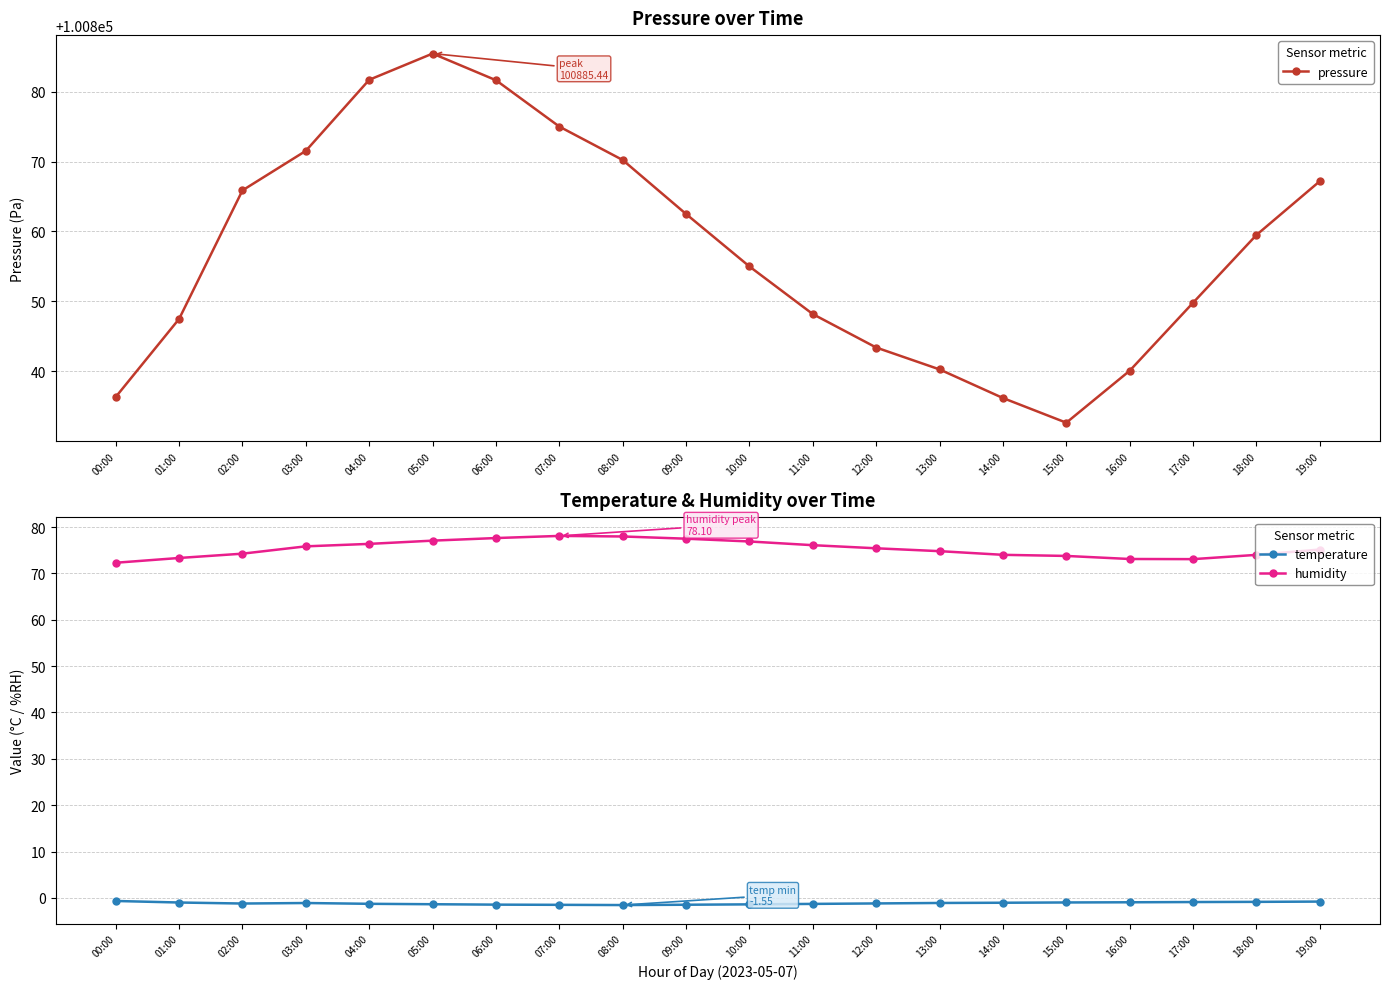

What is the label of the 6th point from the right?

14:00